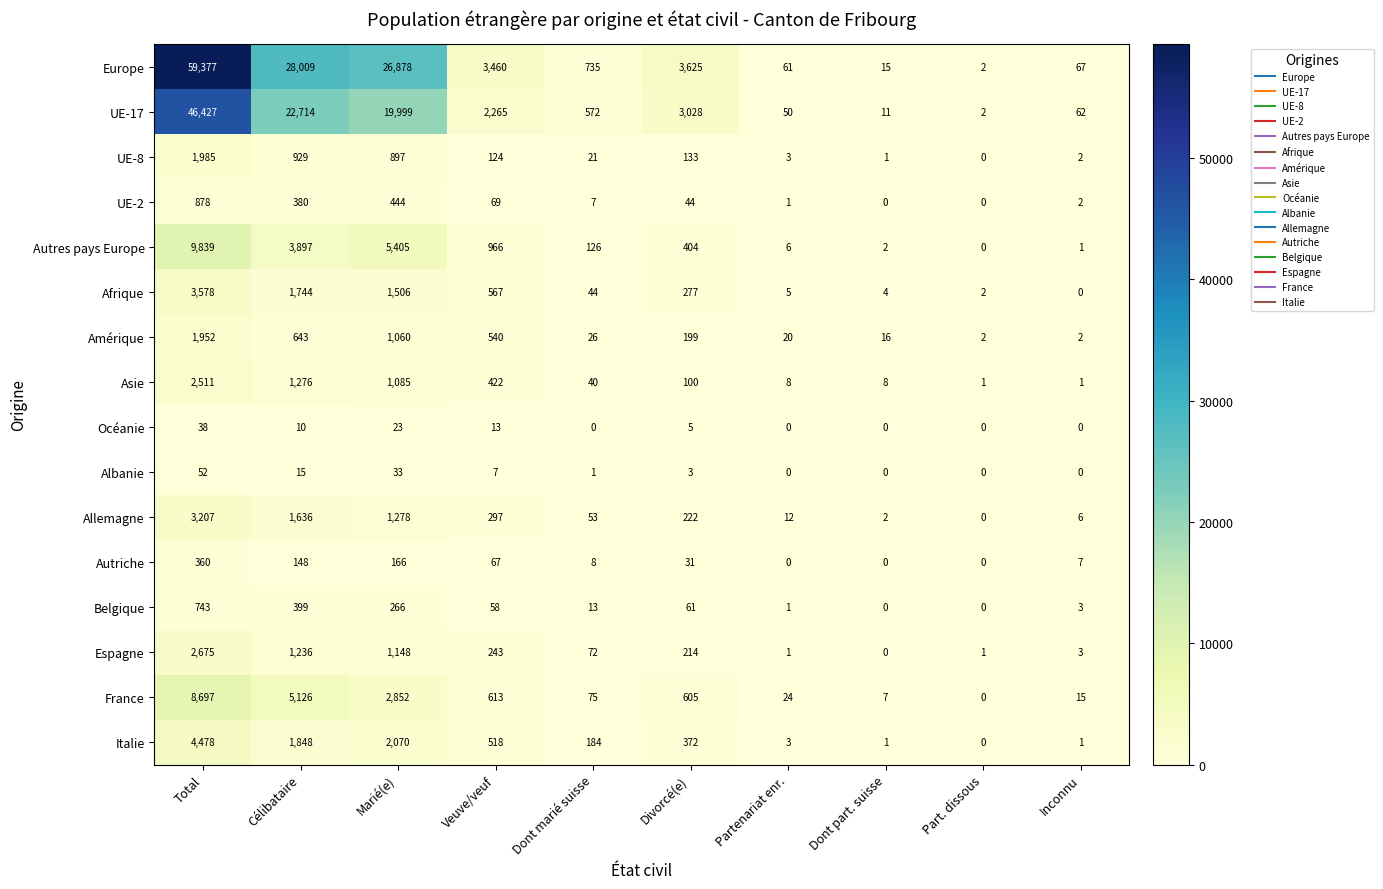

The value of Albanie at Part. dissous is 0. True or false?

True